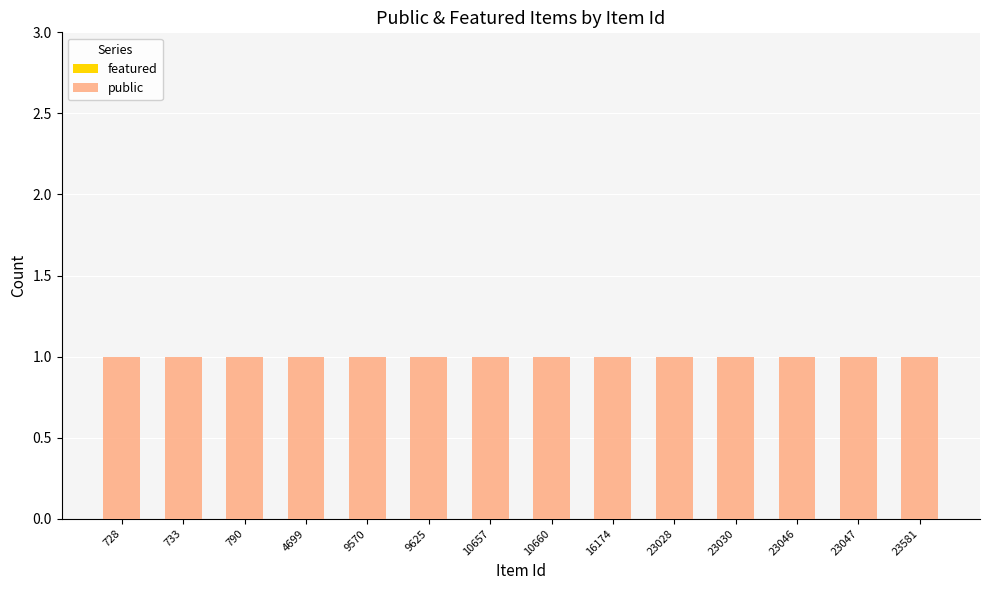

What is the total value across all series at 23581?

1